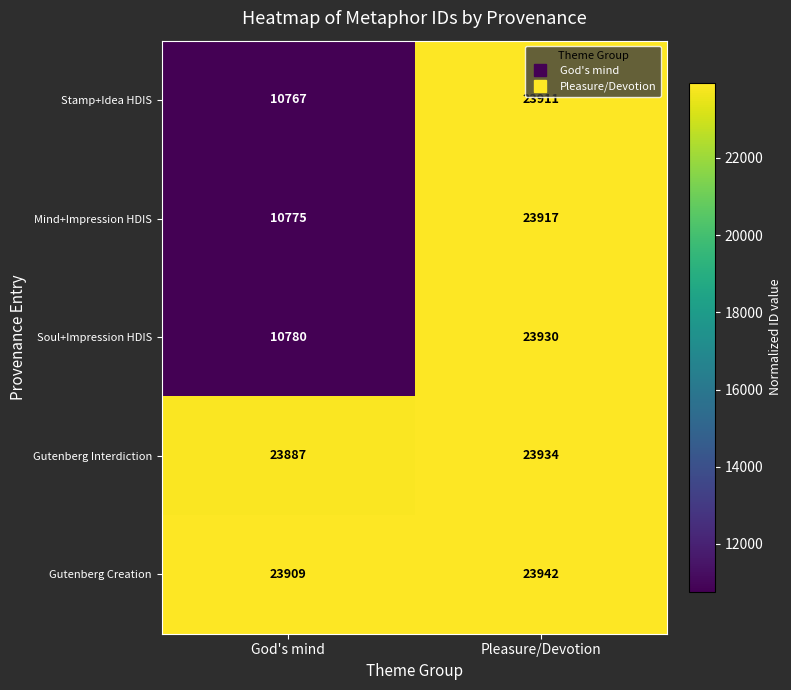

Which series changed the most between God's mind and Pleasure/Devotion?

Soul+Impression HDIS